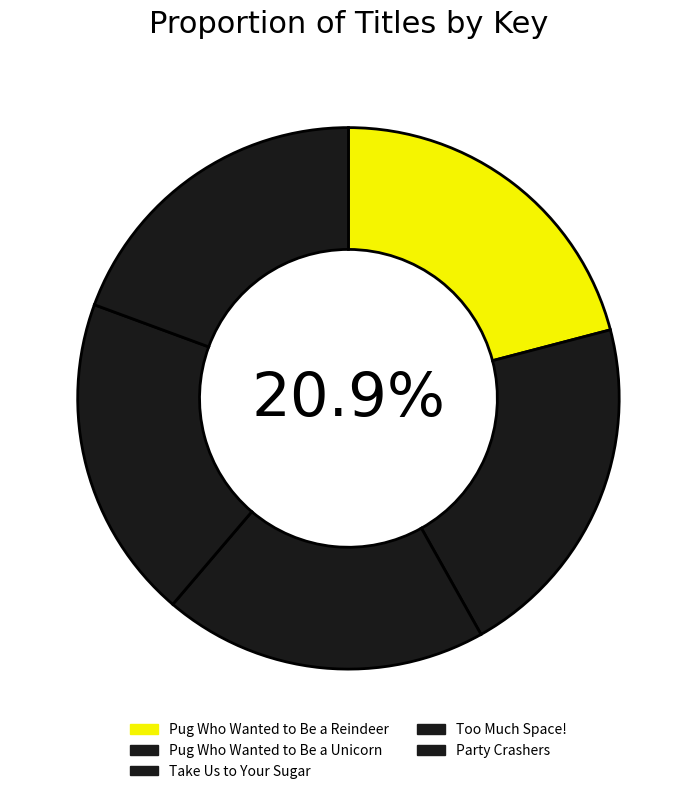

To the nearest percent, what percentage of the pie is Take Us to Your Sugar?

19%